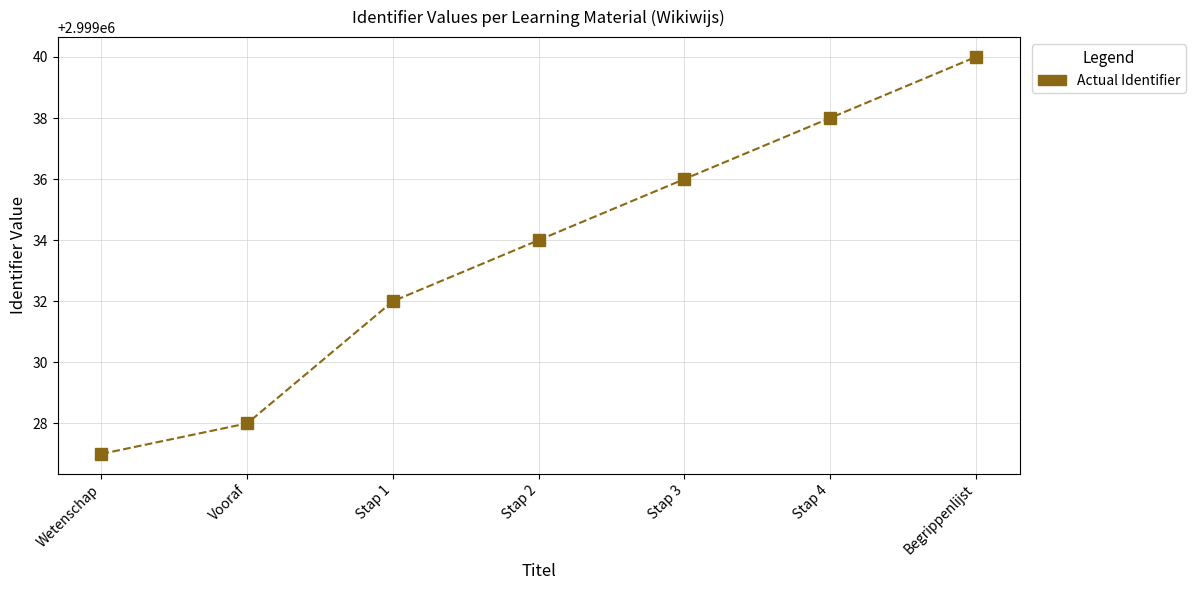

What value does the data have at Stap 3, to the nearest 10?

2999040